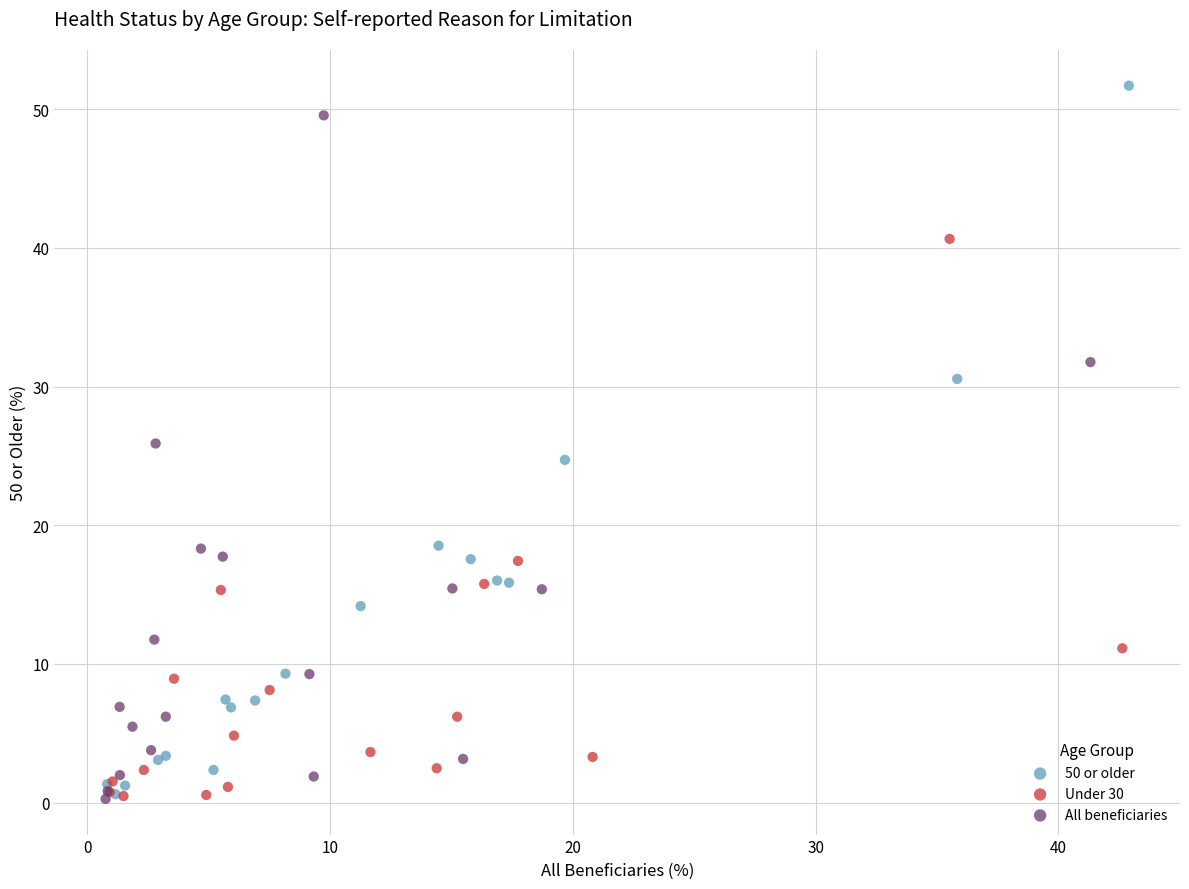

Which series has the widest spread of Y values?

50 or older